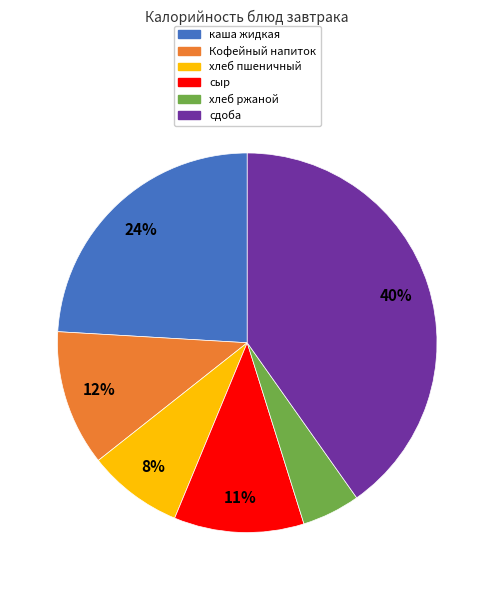

Do сдоба and Кофейный напиток together represent more than half of the pie?

Yes